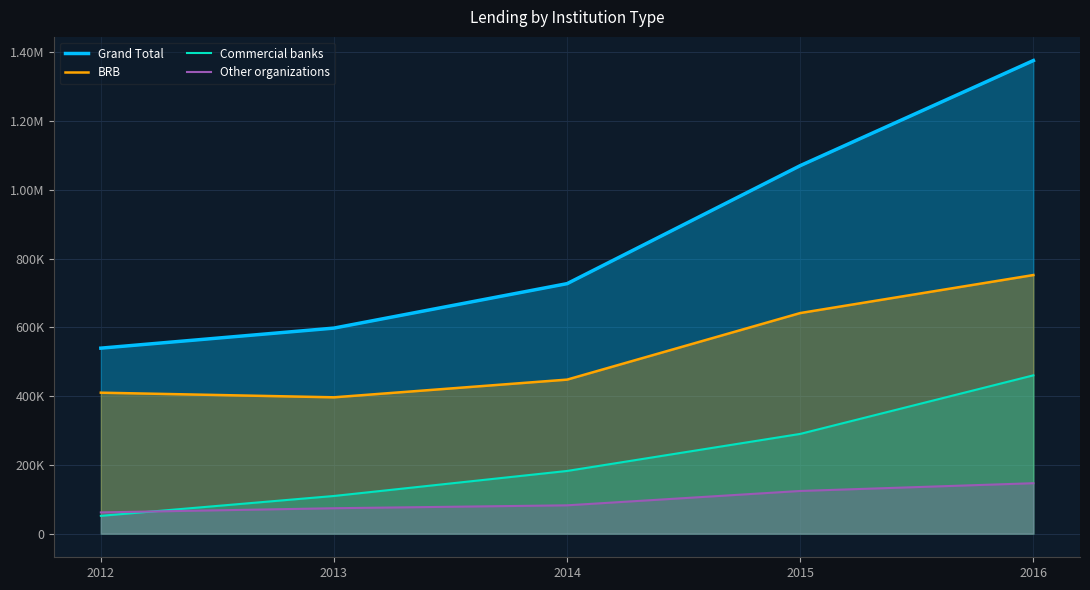

List the labels in order of Commercial banks value, smallest first.

2012, 2013, 2014, 2015, 2016